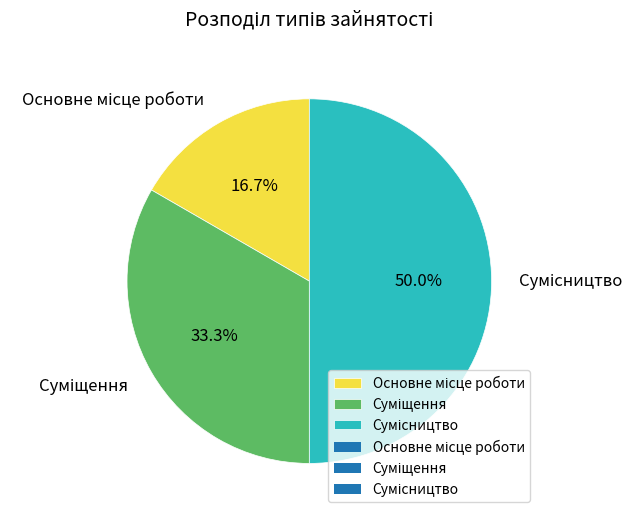

How many slices are in this pie chart?

3